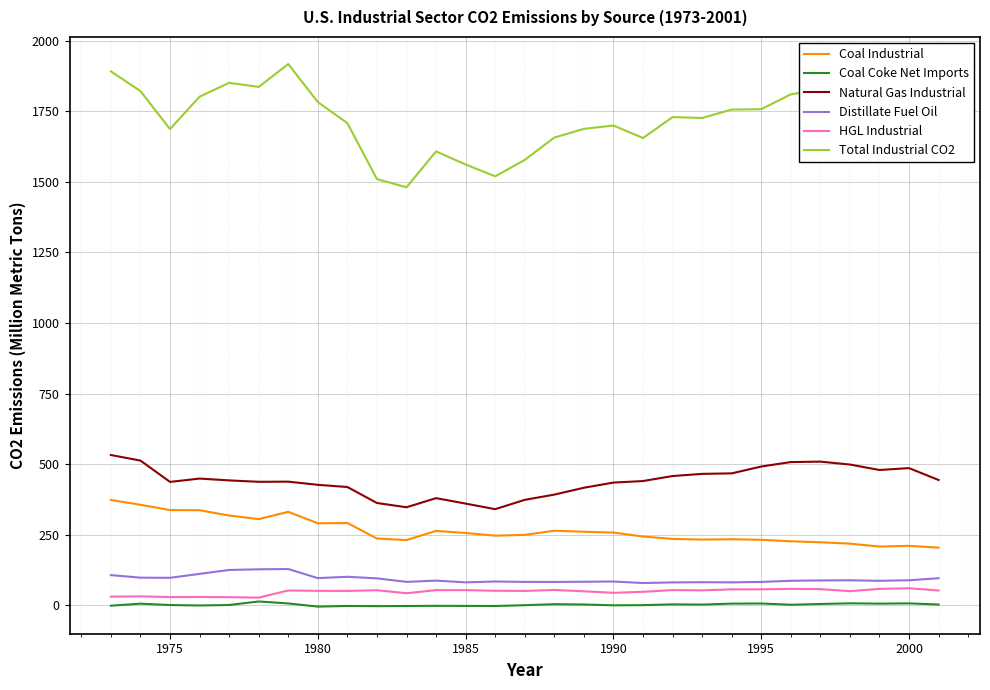

Which series has the widest spread of values?

Total Industrial CO2